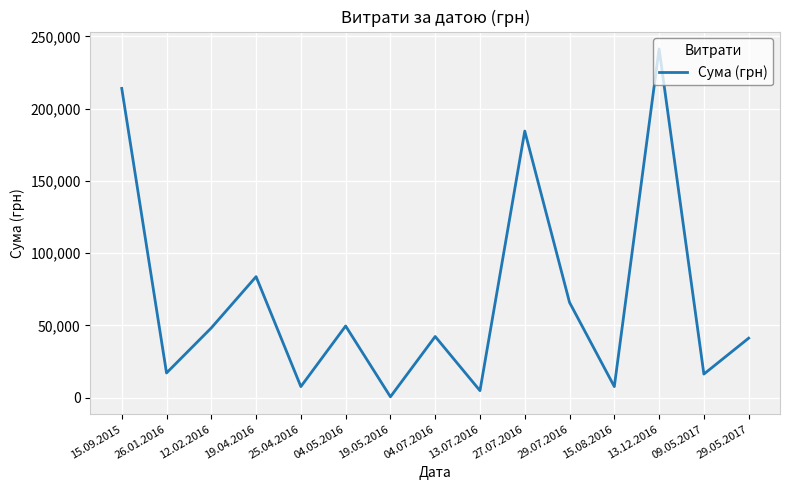

At which category does the chart reach its peak across all series?

13.12.2016